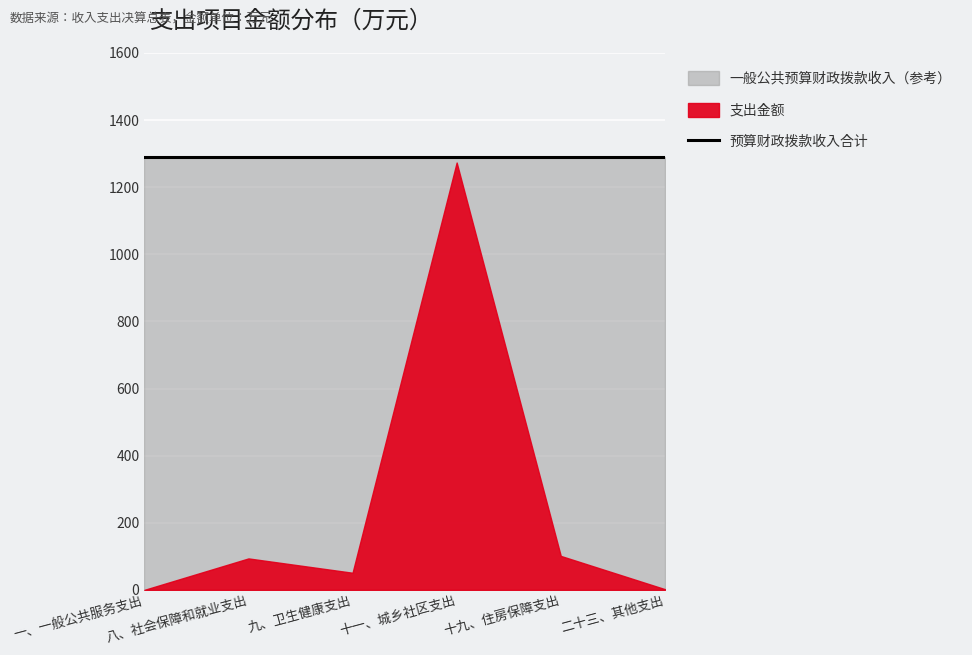

What position from the left is 二十三、其他支出?

6